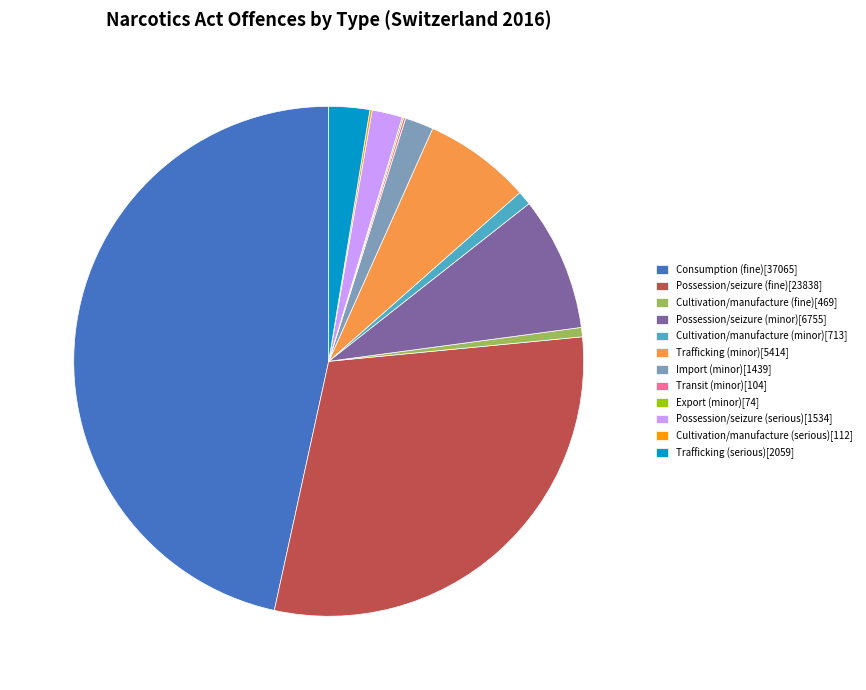

Is there any slice that represents more than half of the pie?

No